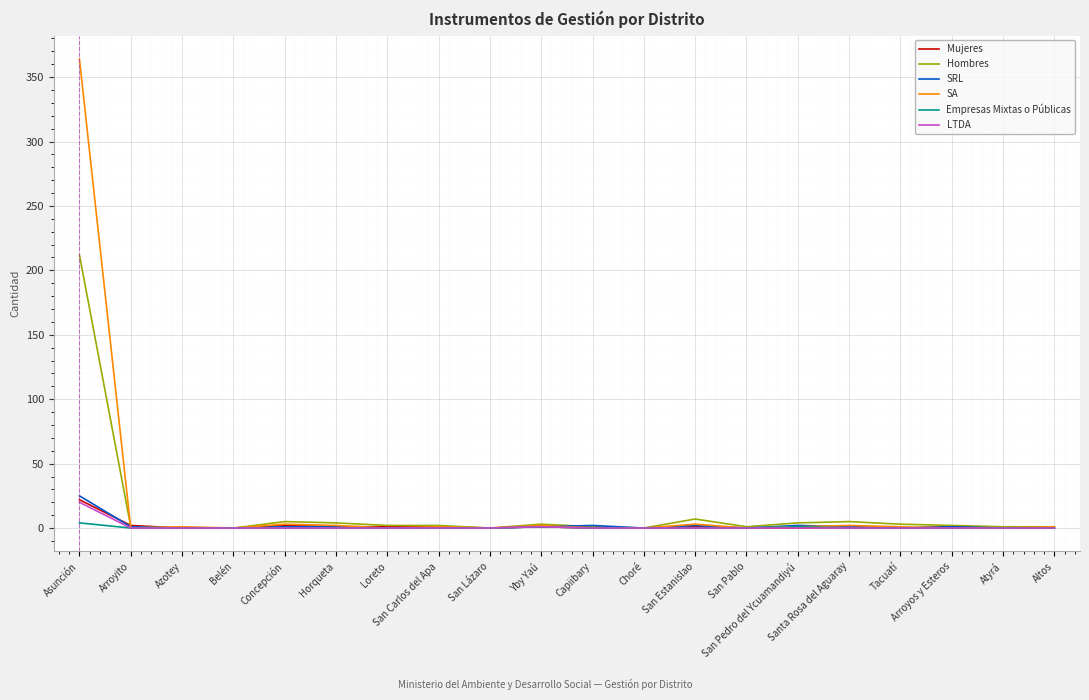

Between which two adjacent categories do SRL and SA first intersect?

Asunción and Arroyito